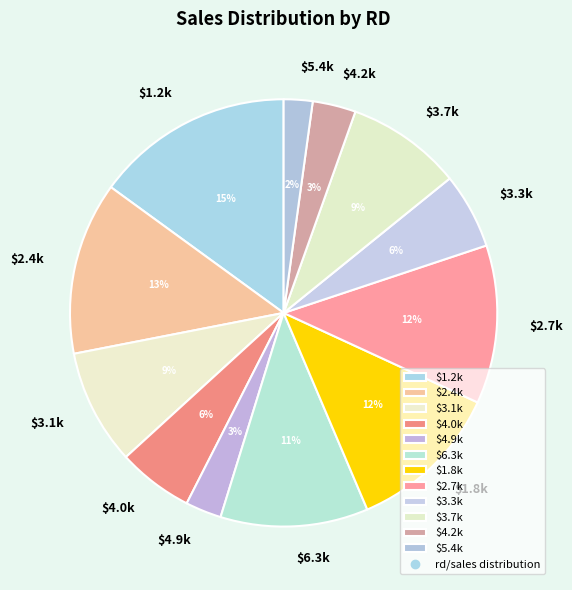

Is $5.4k the majority of the pie?

No